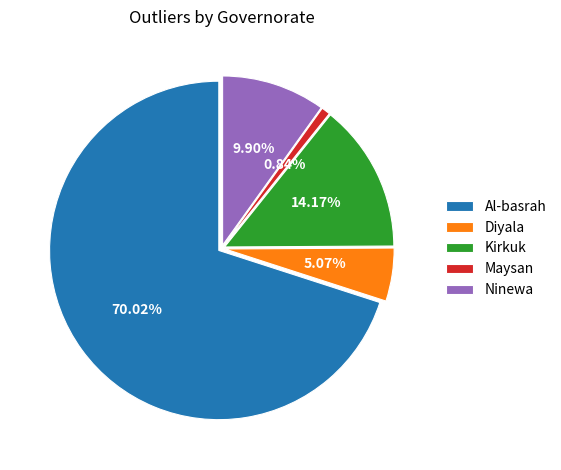

What is the largest slice in the pie chart?

Al-basrah